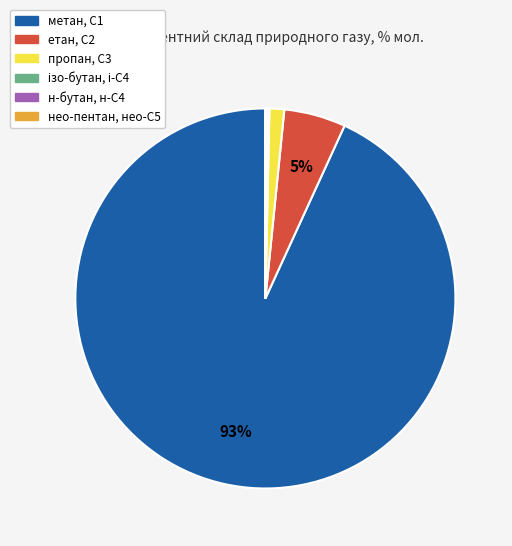

To the nearest percent, what is the average slice percentage?

17%